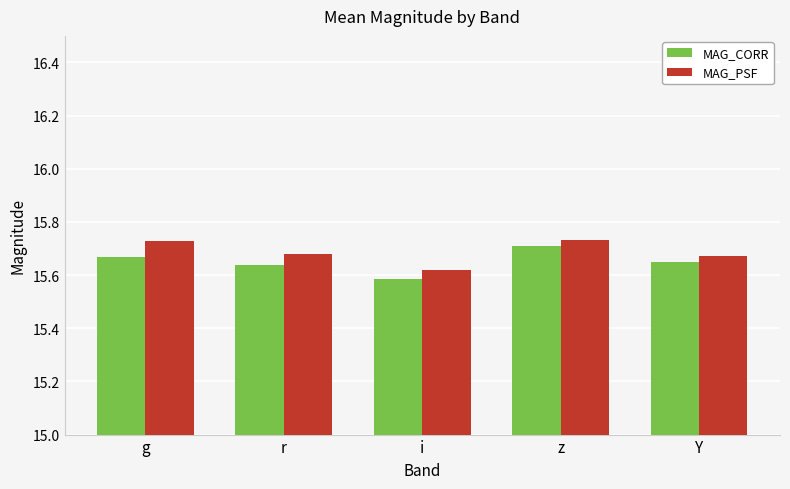

At which category does the chart reach its minimum across all series?

i